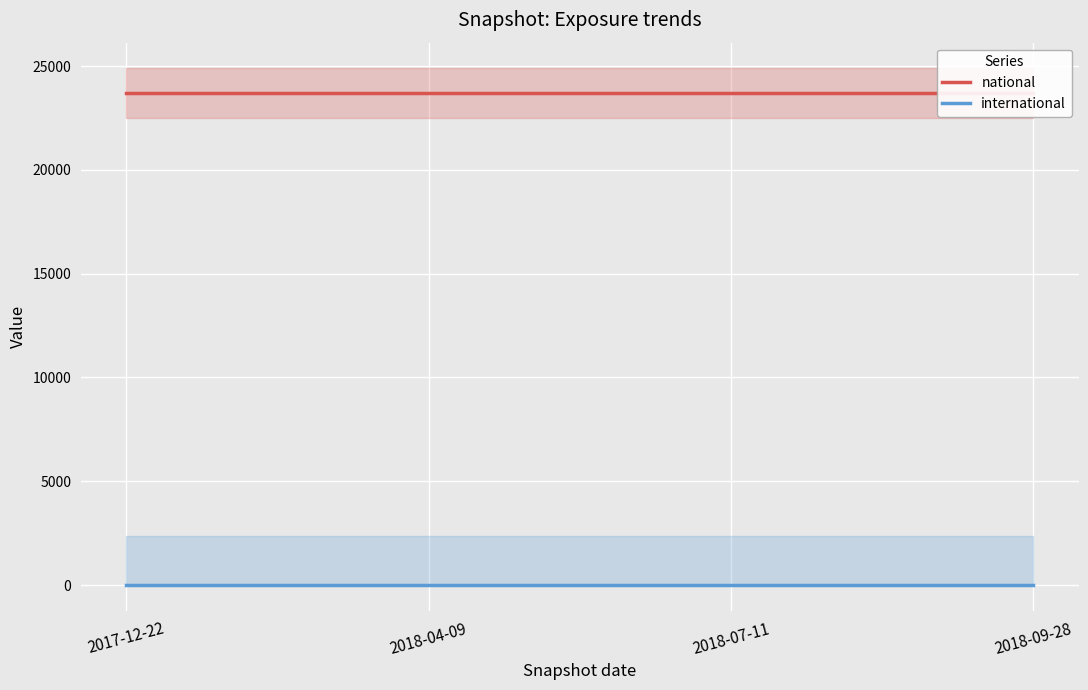

What is the maximum value shown in the chart?

23697